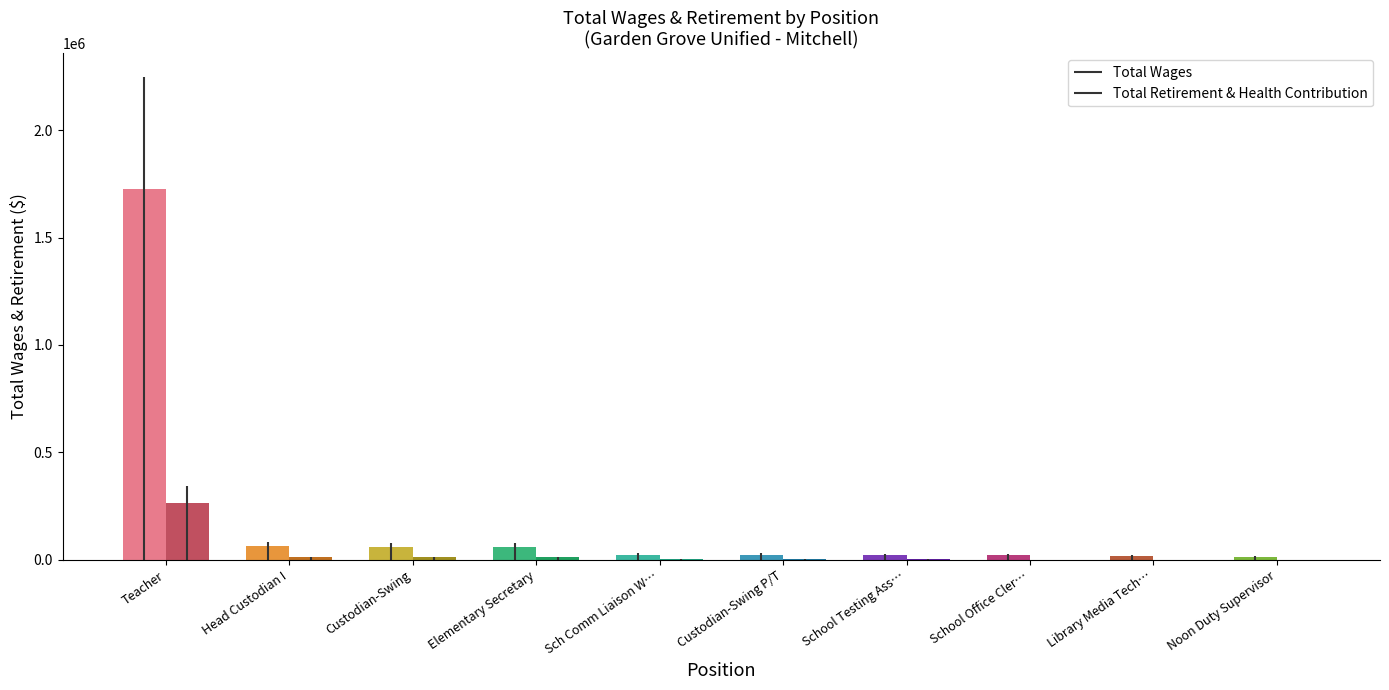

List the series in order of their overall mean, highest first.

Total Wages, Total Retirement & Health Contribution